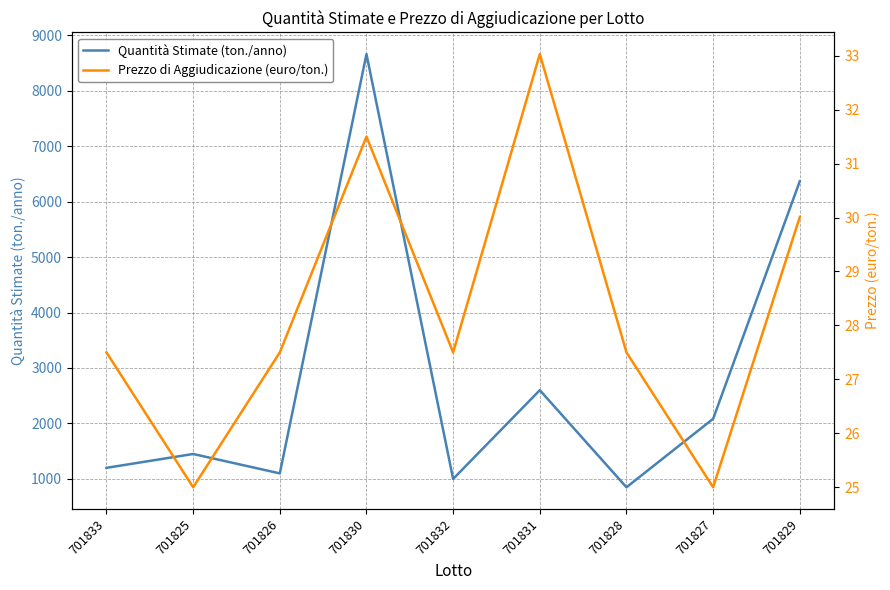

How many interior local peaks does the Quantità Stimate (ton./anno) series have?

3